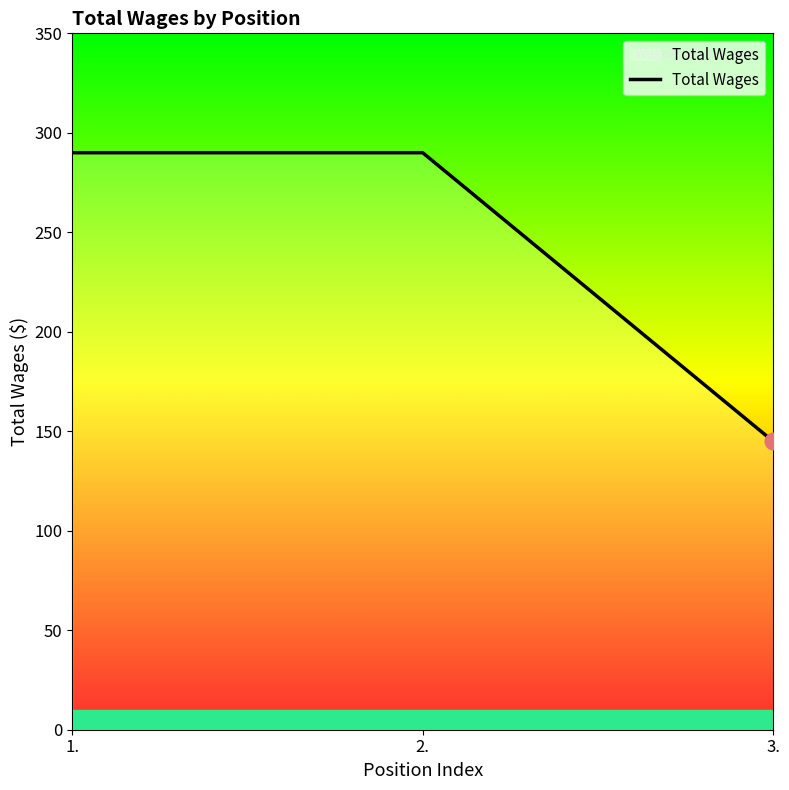

What is the sum of all values?

725